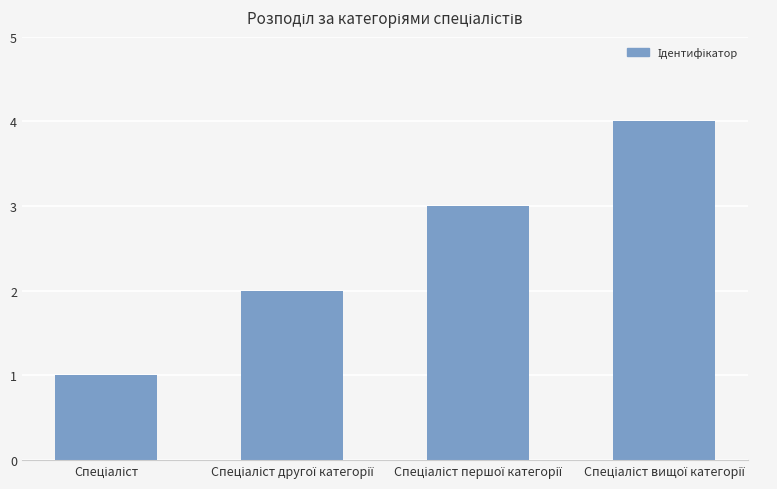

What is the sum of all values?

10